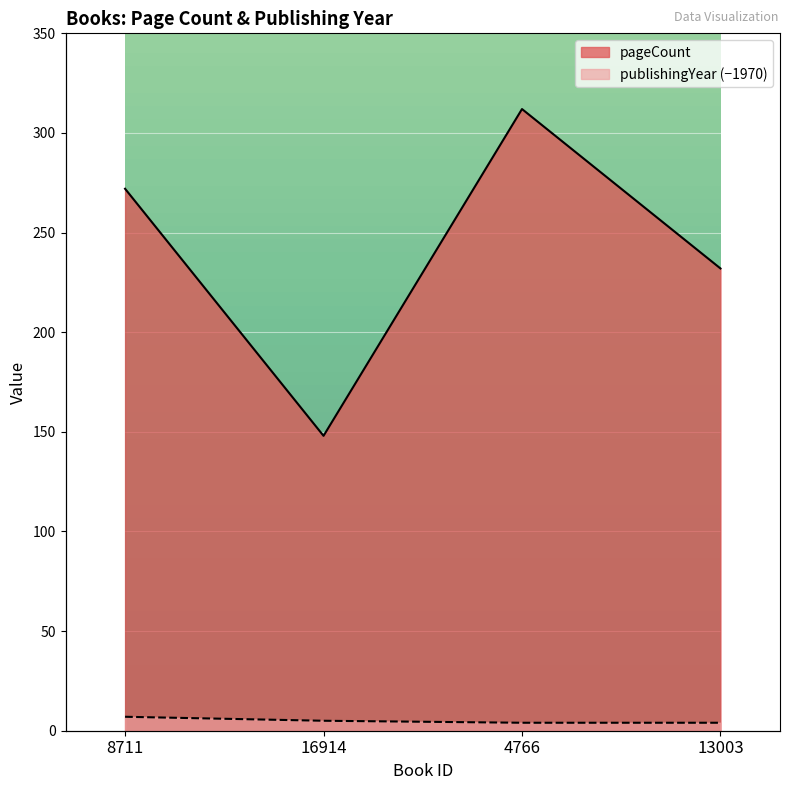

What is the average value of the publishingYear series?

5